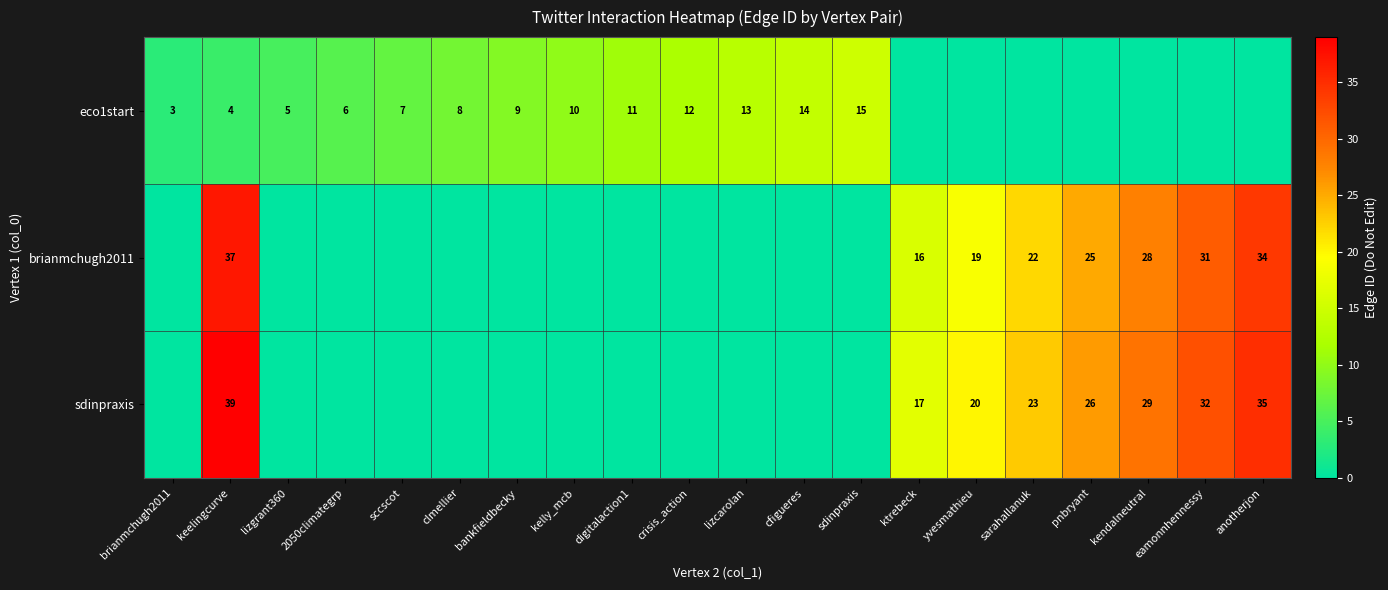

What is the maximum value shown in the chart?

39